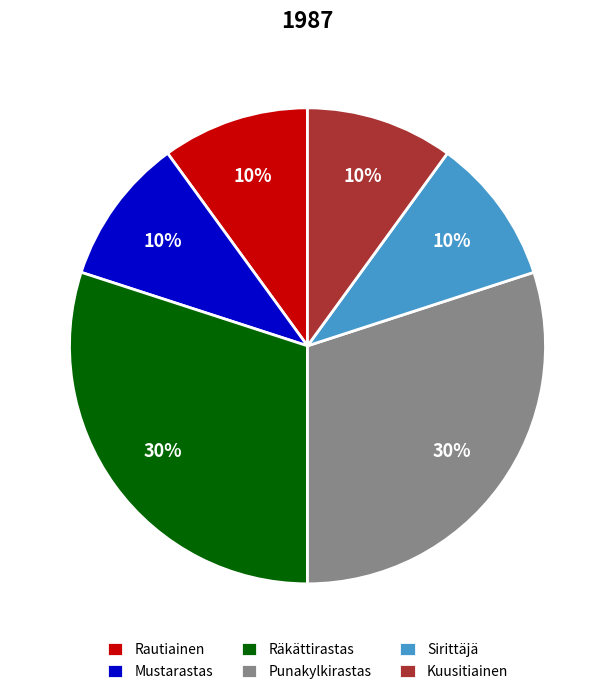

Approximately how many times larger is the value at Rautiainen compared to Punakylkirastas?

0.3